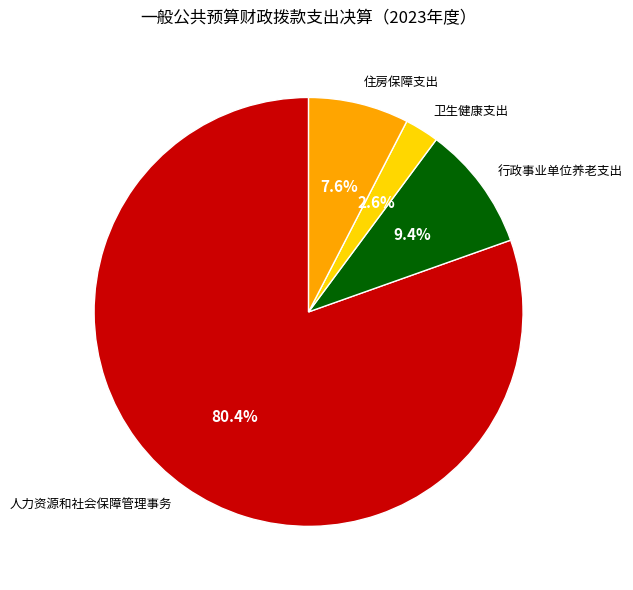

Which category has the biggest portion of the pie?

人力资源和社会保障管理事务